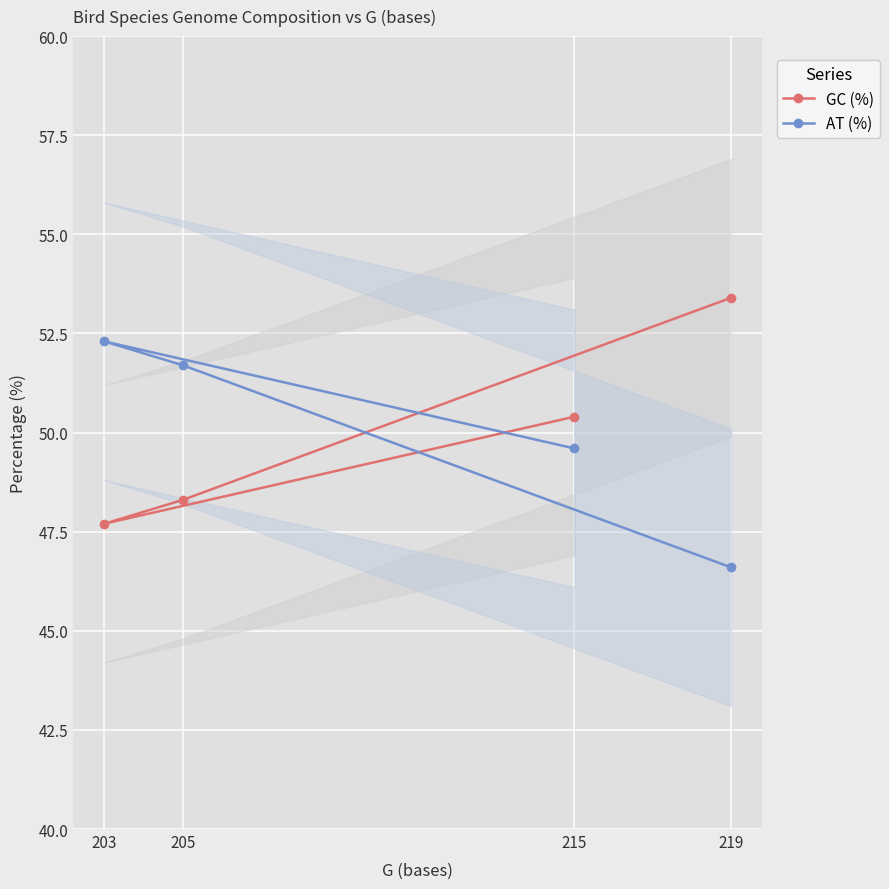

How many lines are shown in the chart?

2